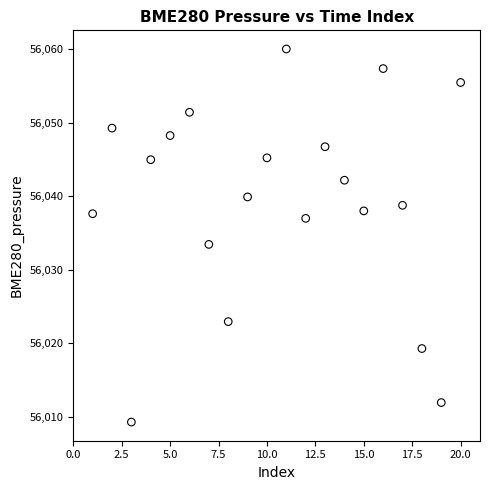

What Y value in the scatter plot is closest to 56034?

56033.4